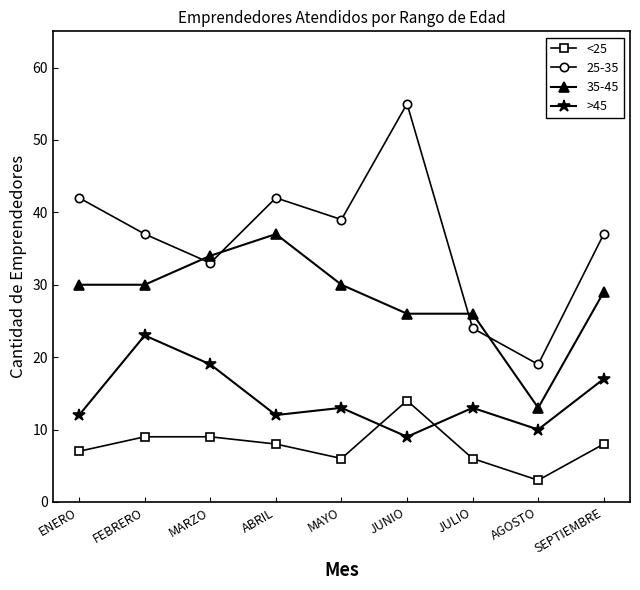

List the series in order of their overall mean, lowest first.

<25, >45, 35-45, 25-35